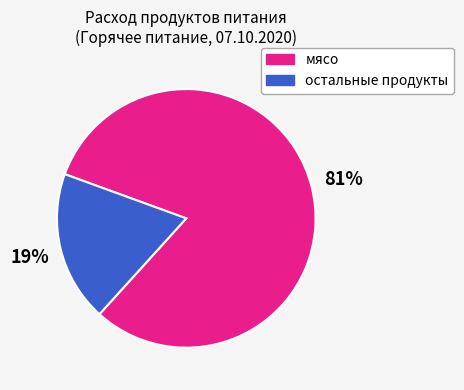

Which has a higher value, мясо or остальные продукты?

мясо